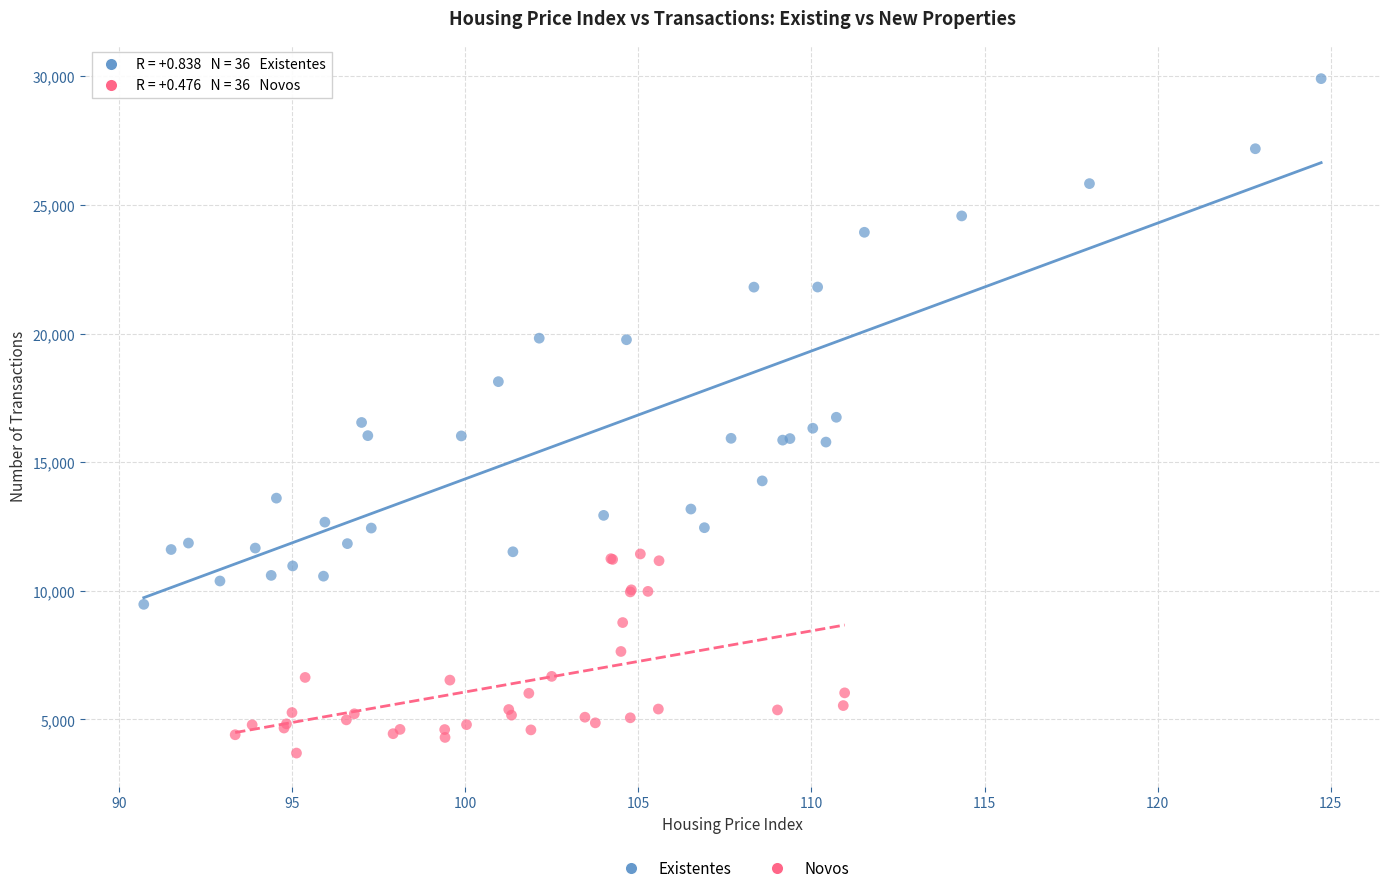

What are all the series names shown in the legend?

Existentes, Novos